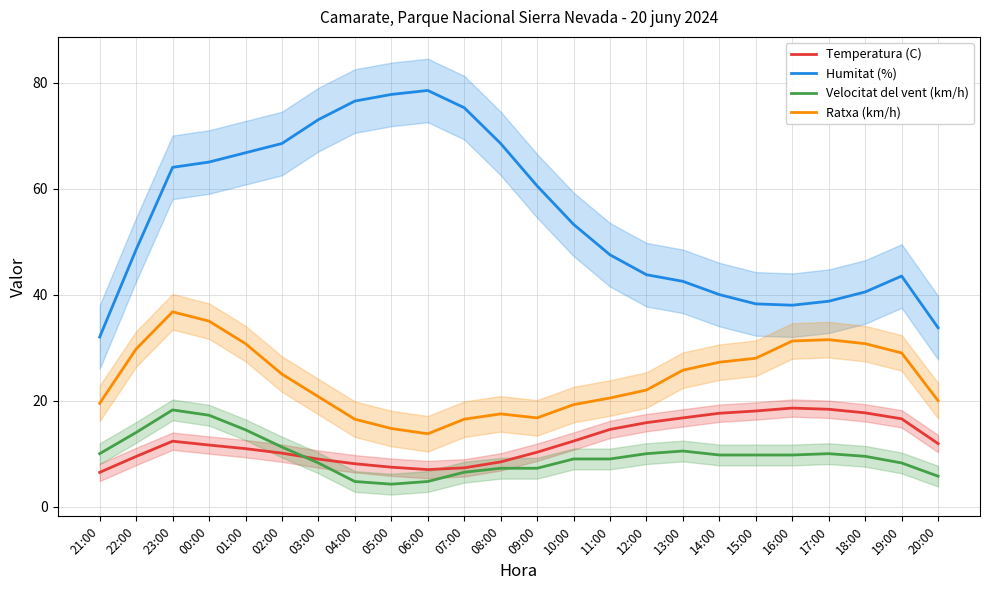

Which category has the highest value in the Temperatura (C) series?

16:00